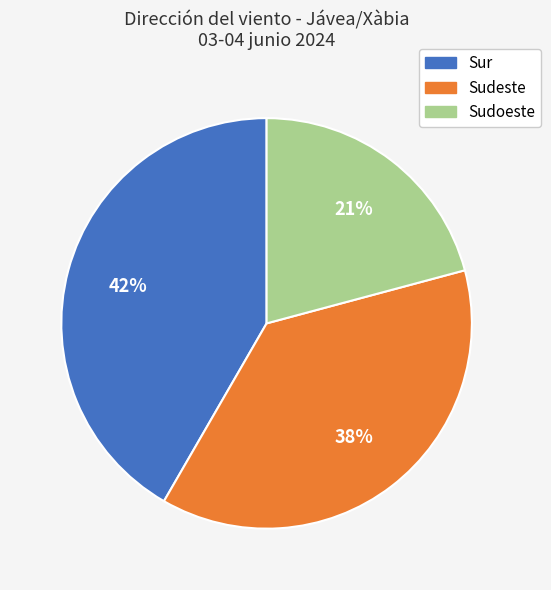

Is there any slice that represents more than half of the pie?

No